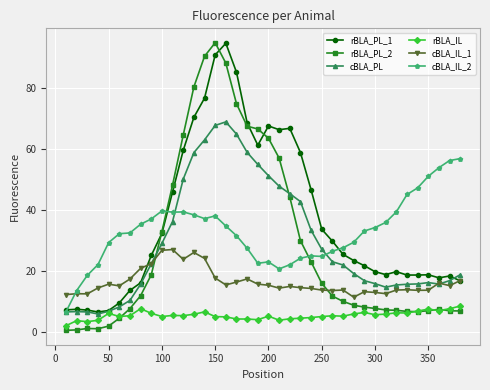

What is the value of the cBLA_IL_1 point at the 25th from the left?

13.6